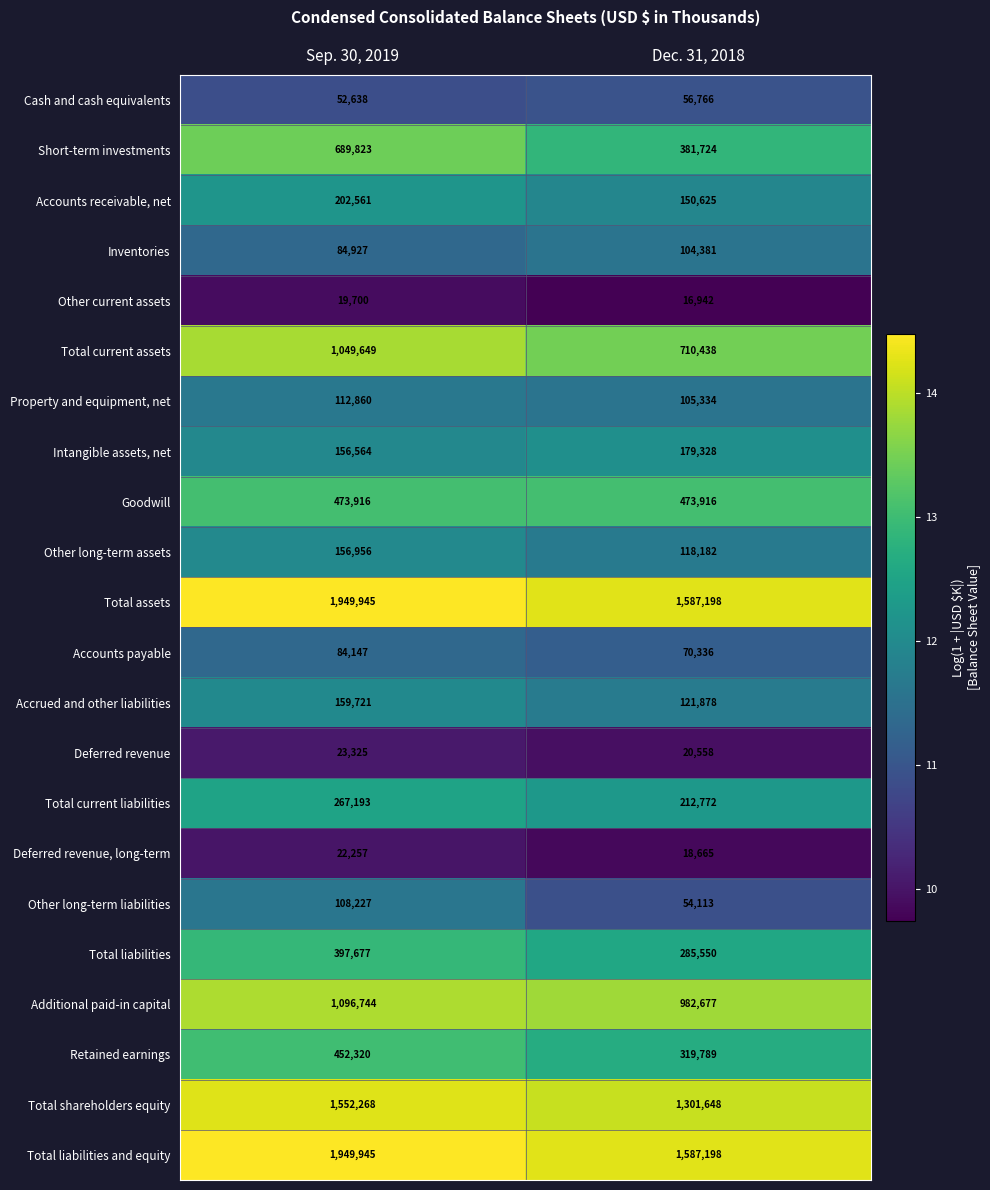

What is the difference between the Deferred revenue values at Sep. 30, 2019 and Dec. 31, 2018?

2767